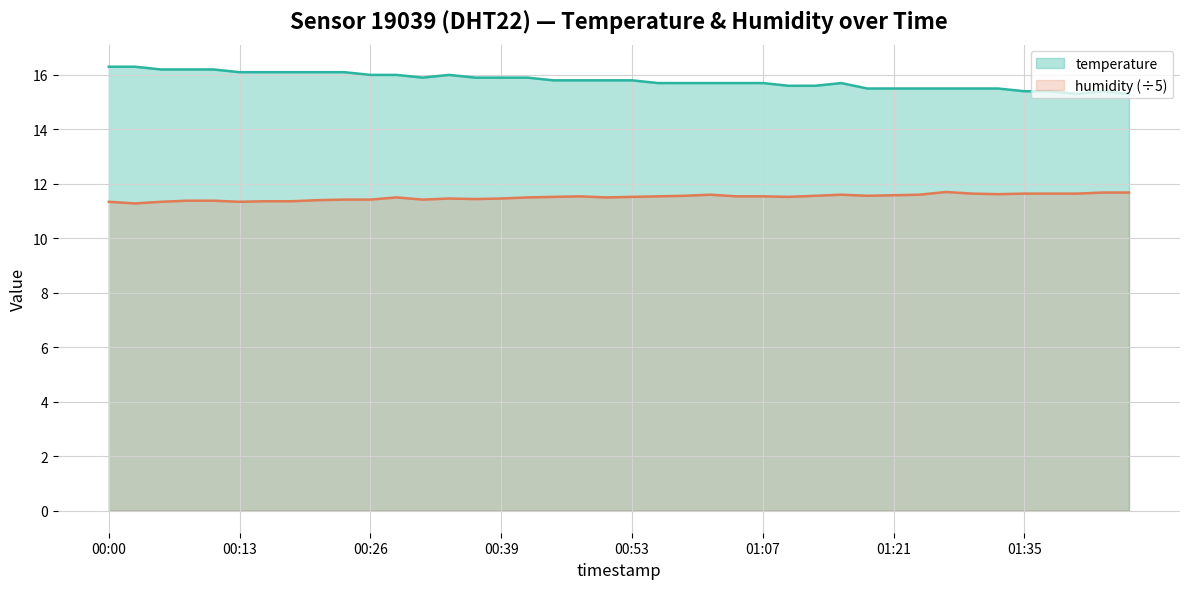

True or false: temperature has more than 0 points higher than both neighbors.

True